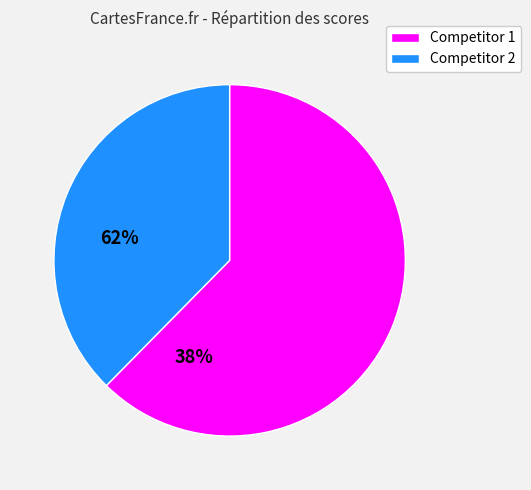

Is it true that Competitor 1 is 75% of the pie?

False